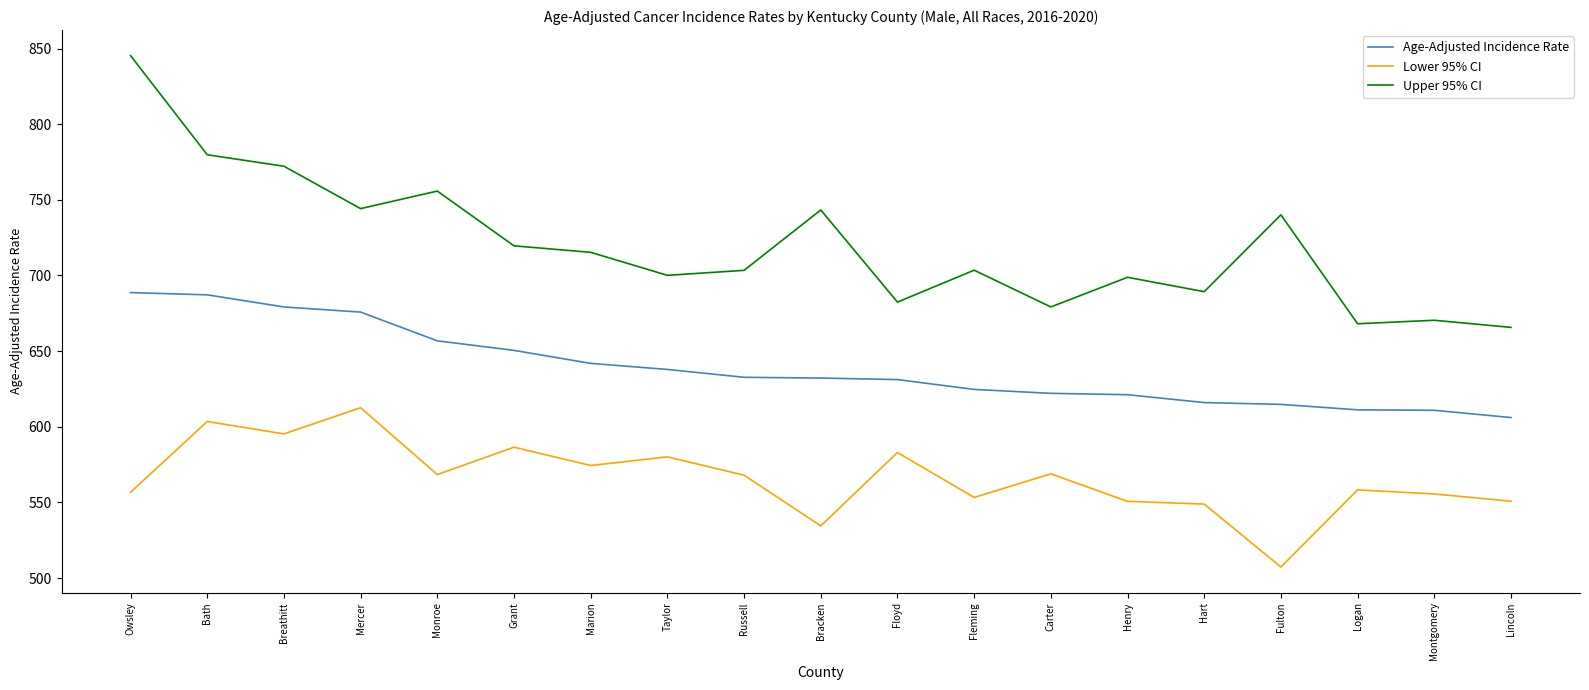

What is the spread (max minus min) of values at Carter?

110.3